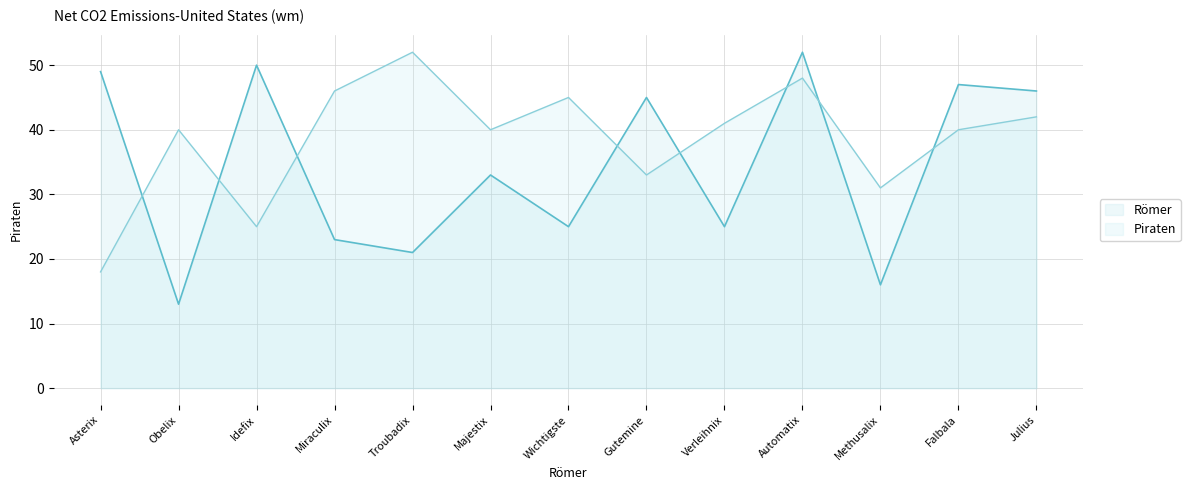

Which category has the lowest value in the Römer series?

Obelix